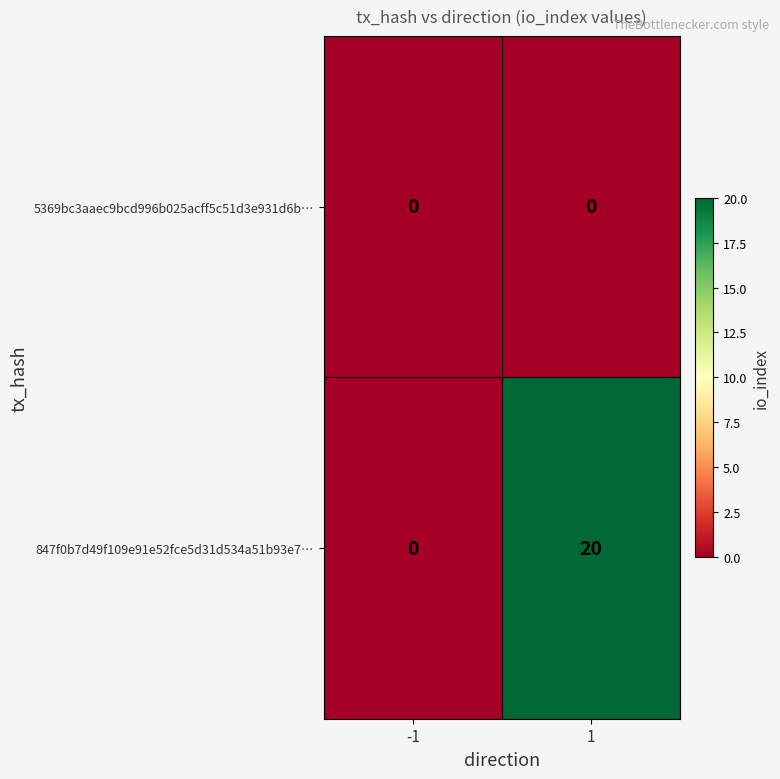

At which category is the sum across all series the highest?

1